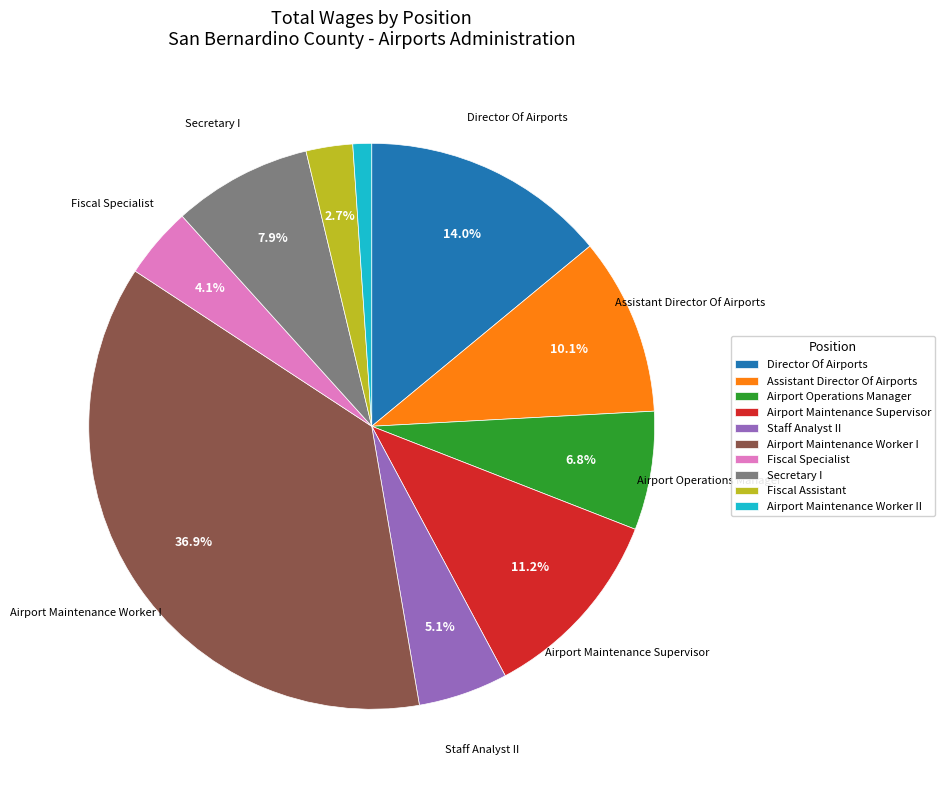

What is the largest slice in the pie chart?

Airport Maintenance Worker I